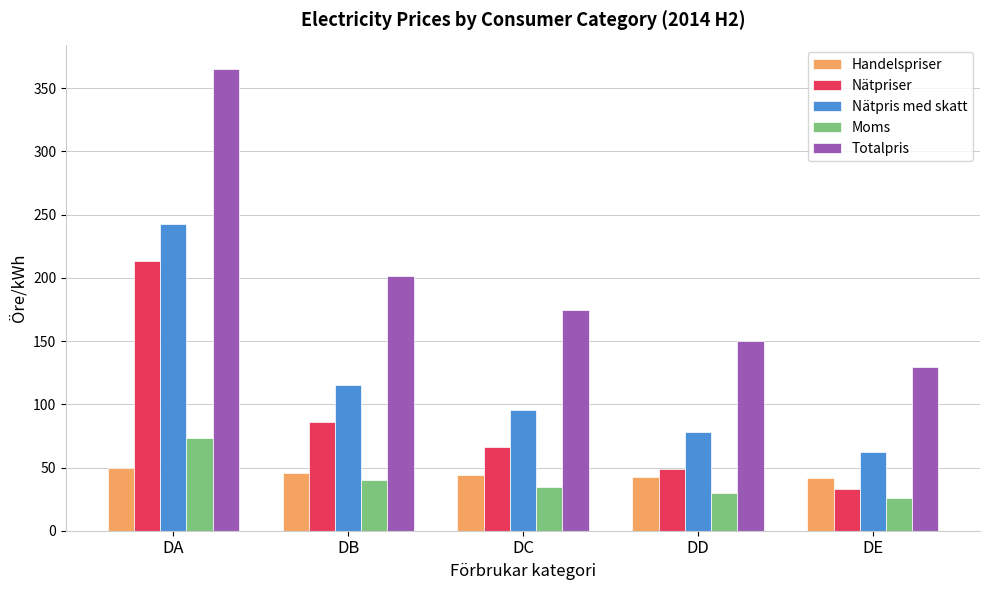

At which label does Moms reach its peak?

DA